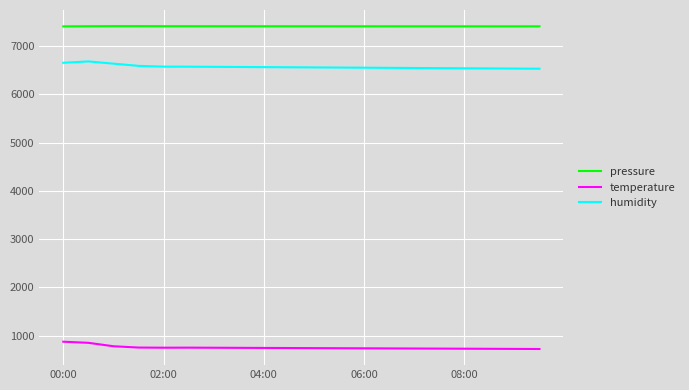

List the series in order of their peak value, highest first.

pressure, humidity, temperature